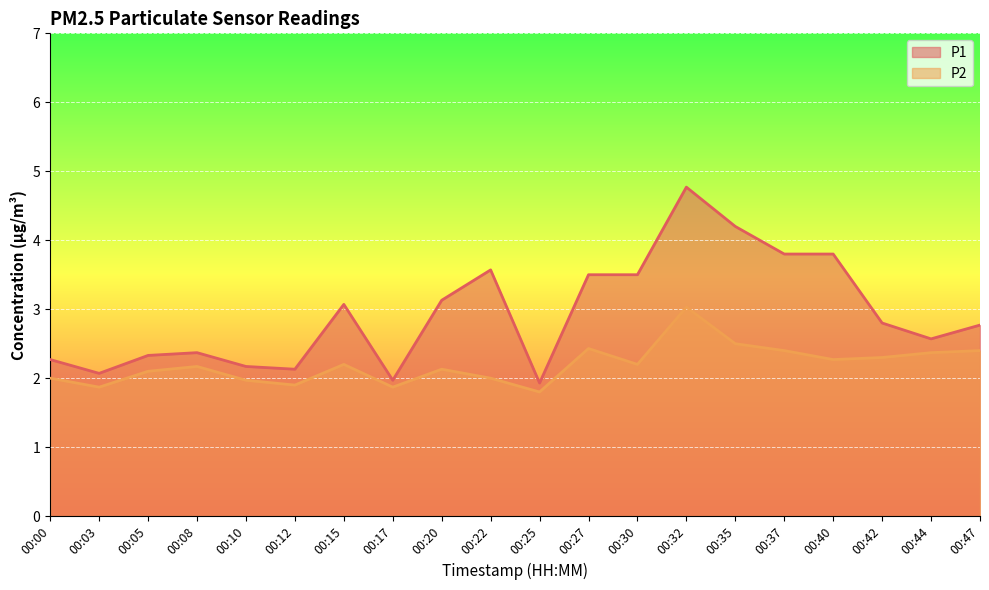

How many interior local valleys does the P1 series have?

5